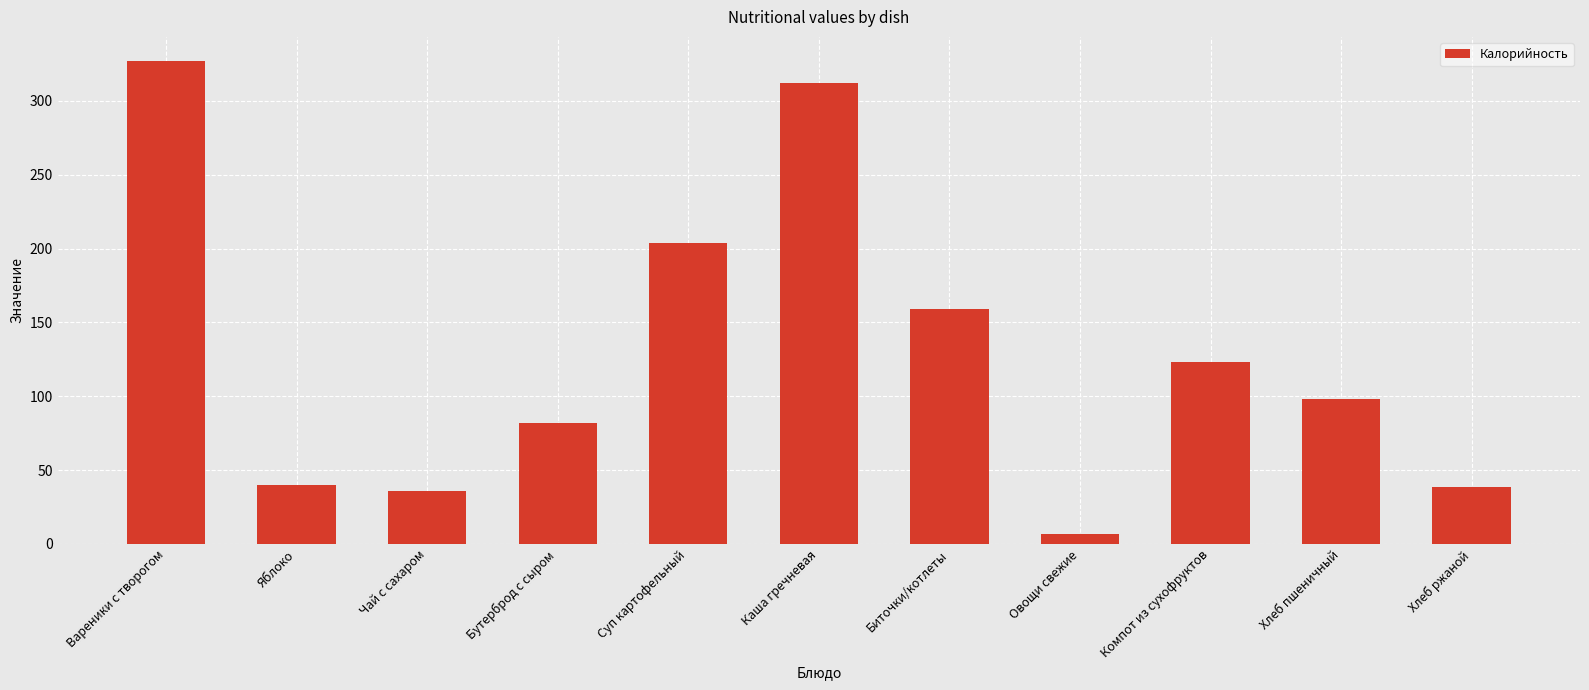

At which label is the value closest to 167?

Биточки/котлеты